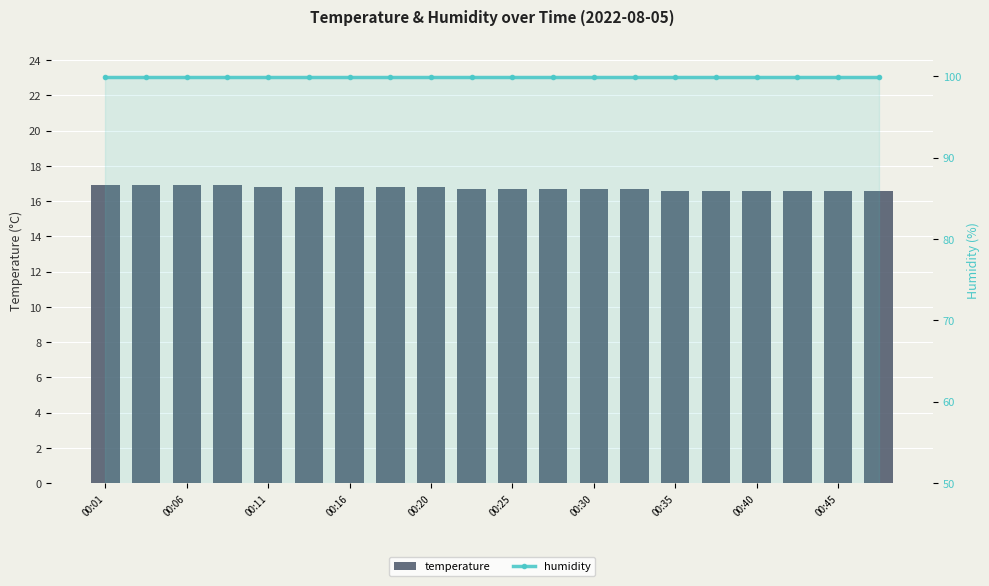

Rank the series by their average value, from lowest to highest.

temperature, humidity